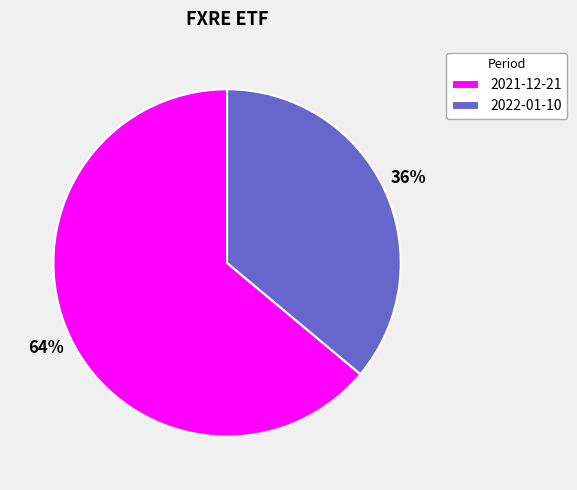

To the nearest percent, what is the difference between the largest and smallest slice percentages?

28%